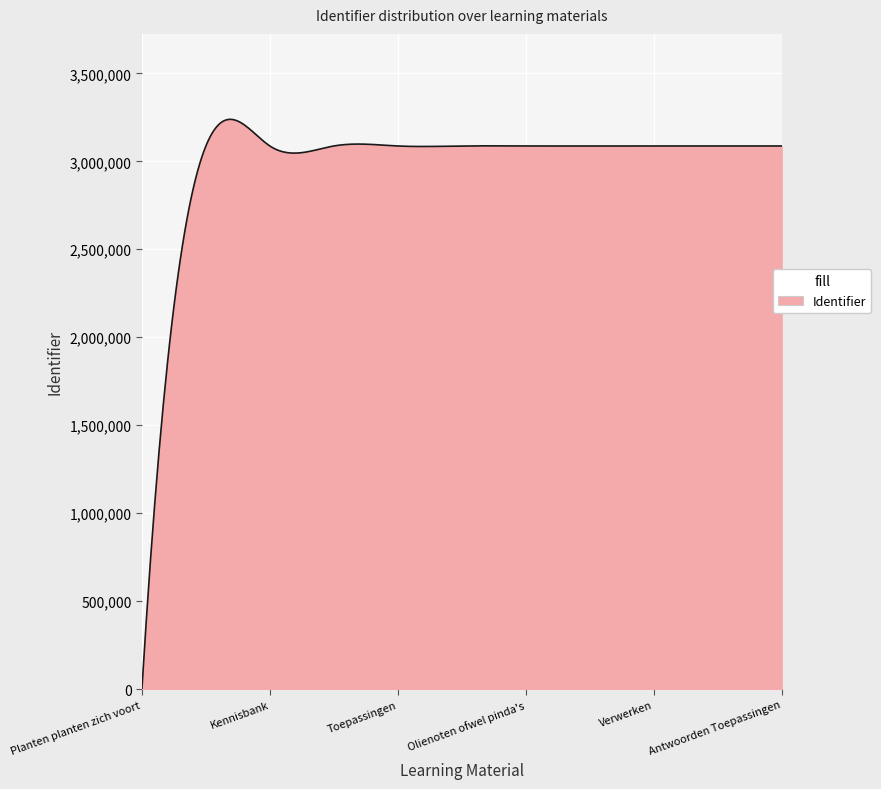

Does the chart display data point markers on the line(s)?

No